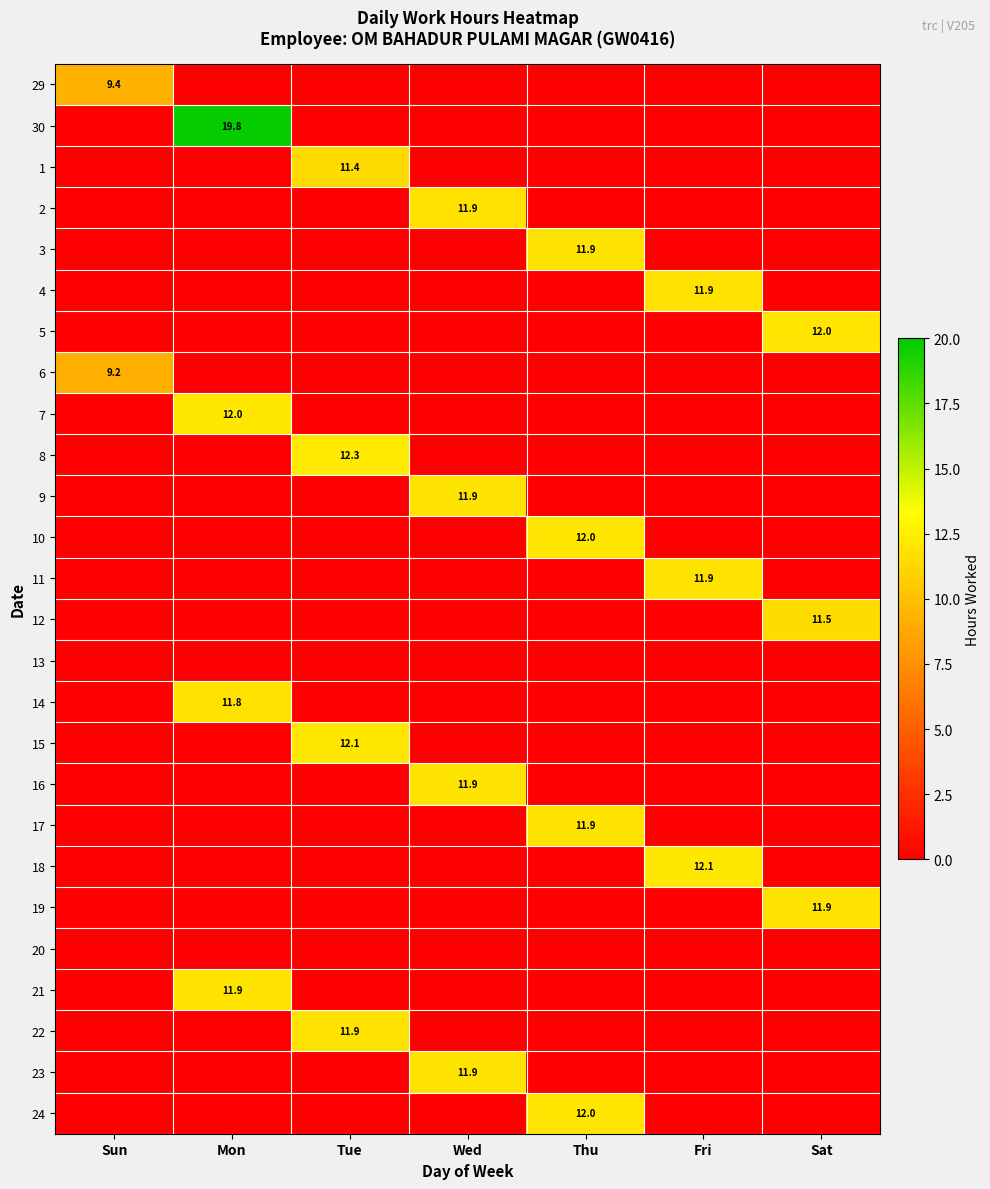

True or false: 22 has a value of 6.7 at Tue.

False